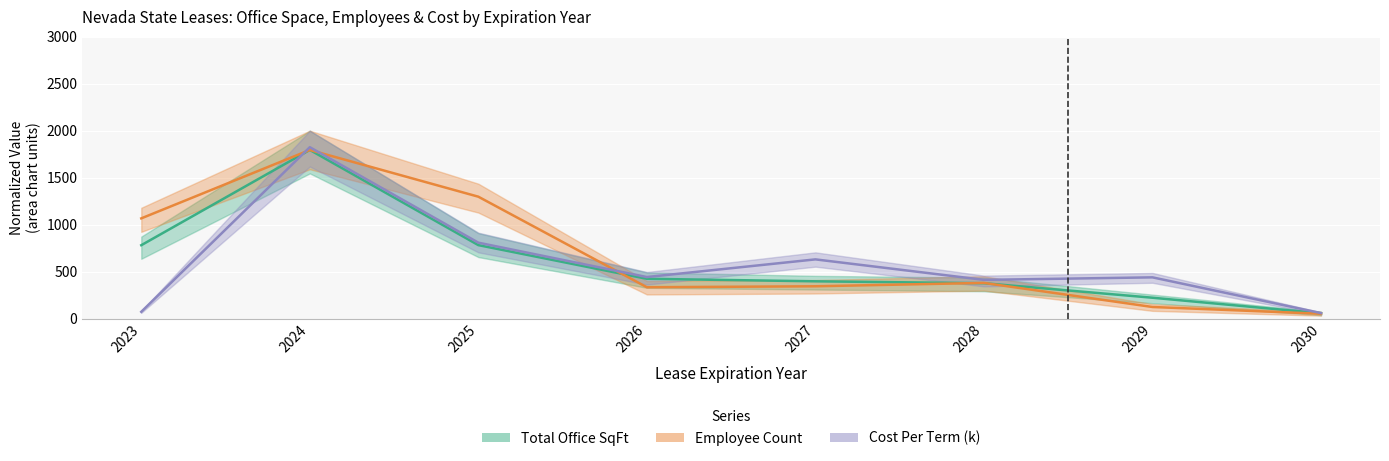

List the series in order of their peak value, lowest first.

Employee Count, Total Office SqFt, Cost Per Term (k)